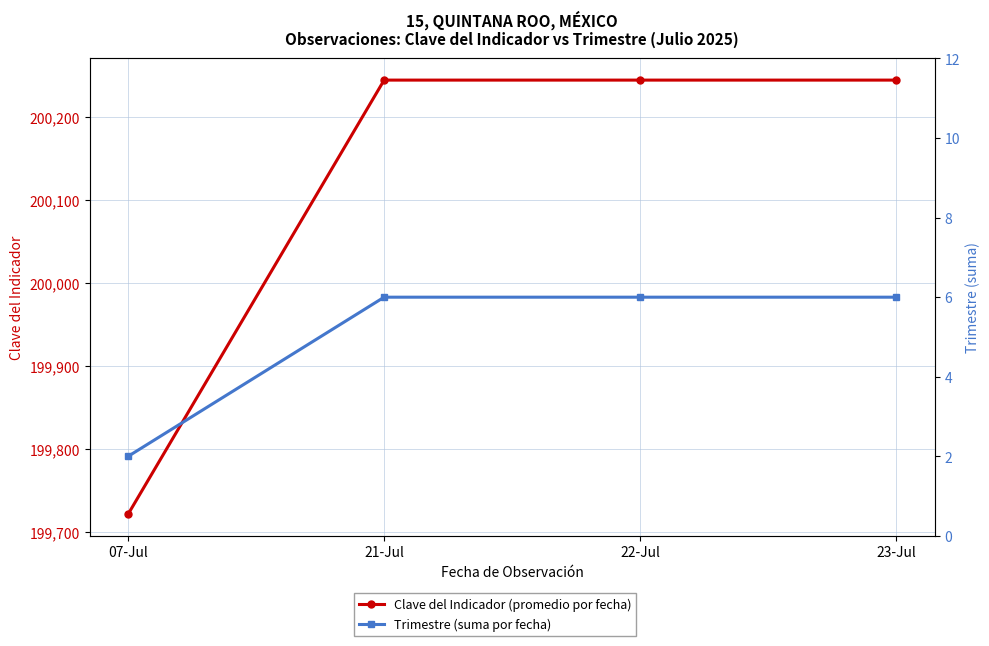

True or false: Trimestre (suma por fecha) and Clave del Indicador (promedio por fecha) cross at least once.

False